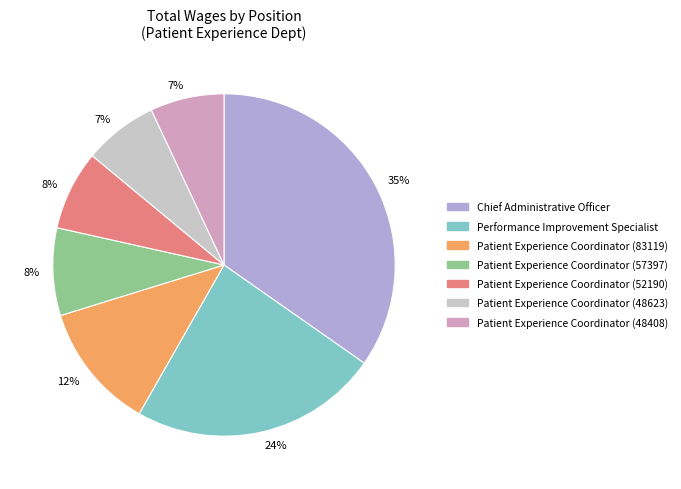

What is the ratio of the value at Patient Experience Coordinator (48623) to the value at Chief Administrative Officer?

0.2